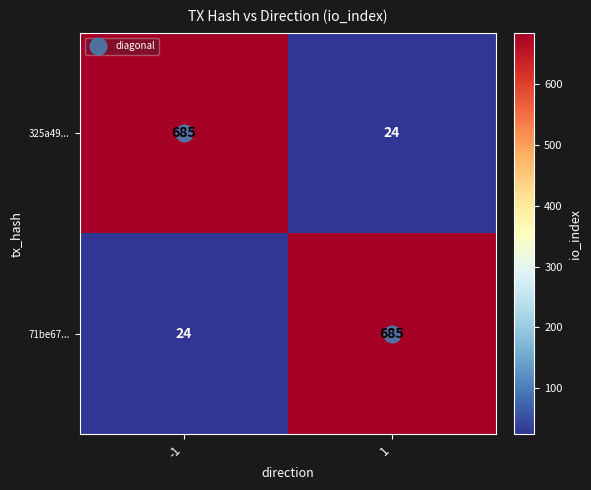

Rank the categories by 71be67... value from lowest to highest.

-1, 1